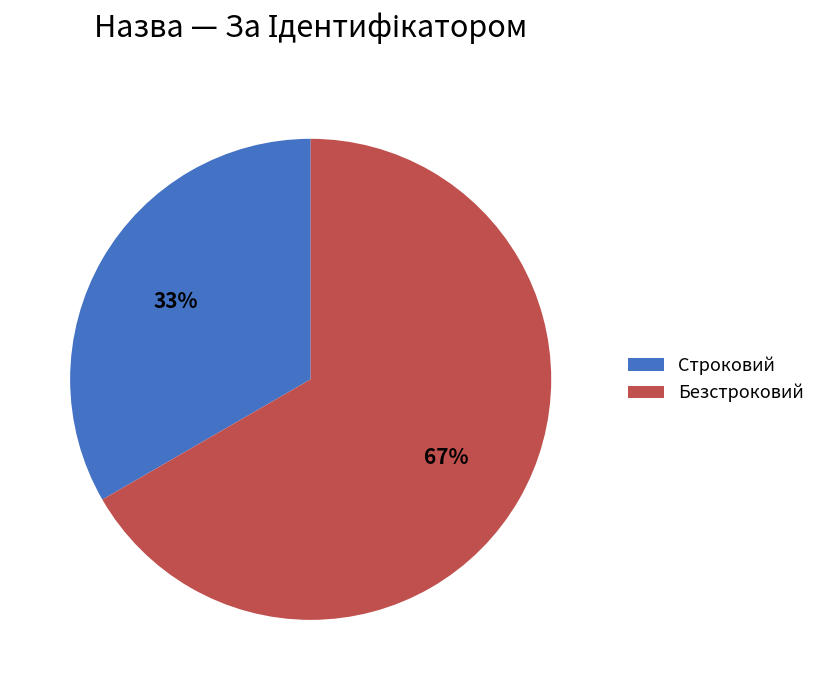

To the nearest percent, what portion does Безстроковий represent?

67%